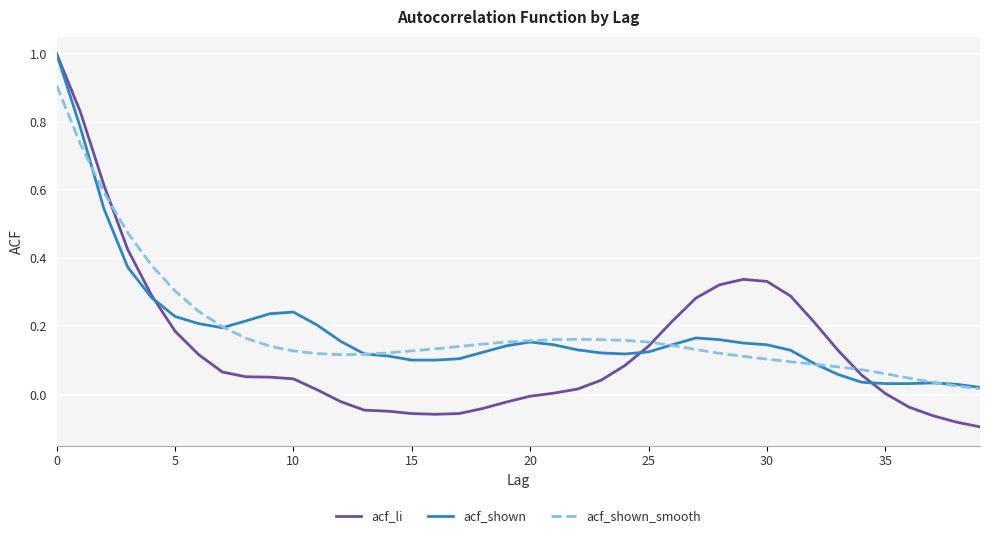

What is the highest value of the acf_shown_smooth series?

0.9